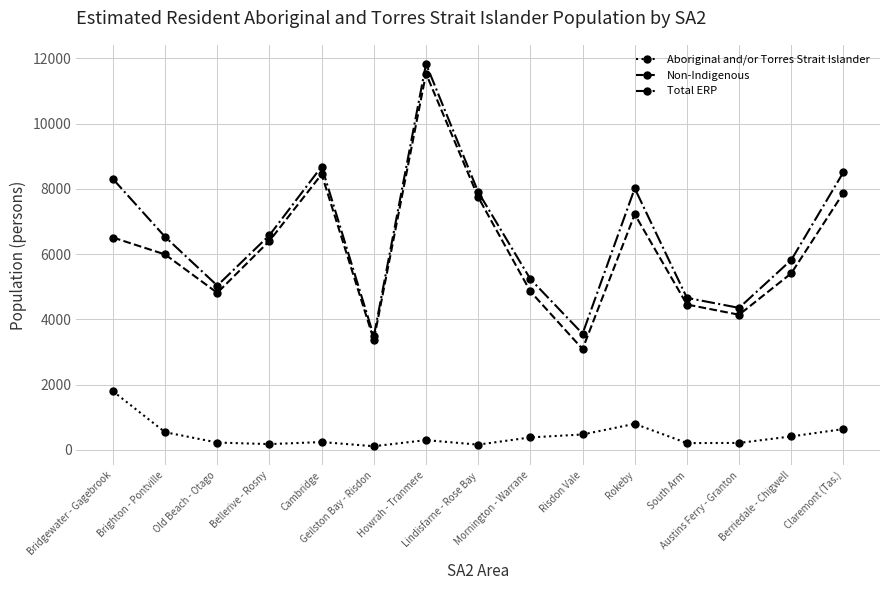

The Non-Indigenous series shows 5988 at Brighton - Pontville. True or false?

True